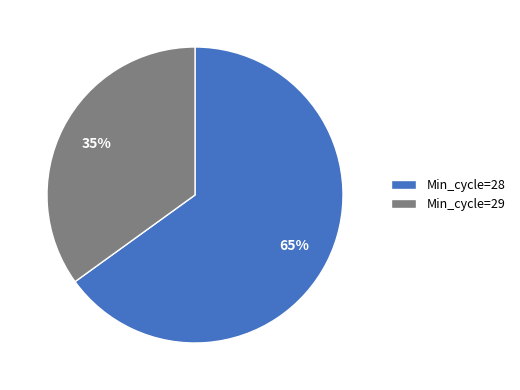

Count the number of slices in the pie.

2